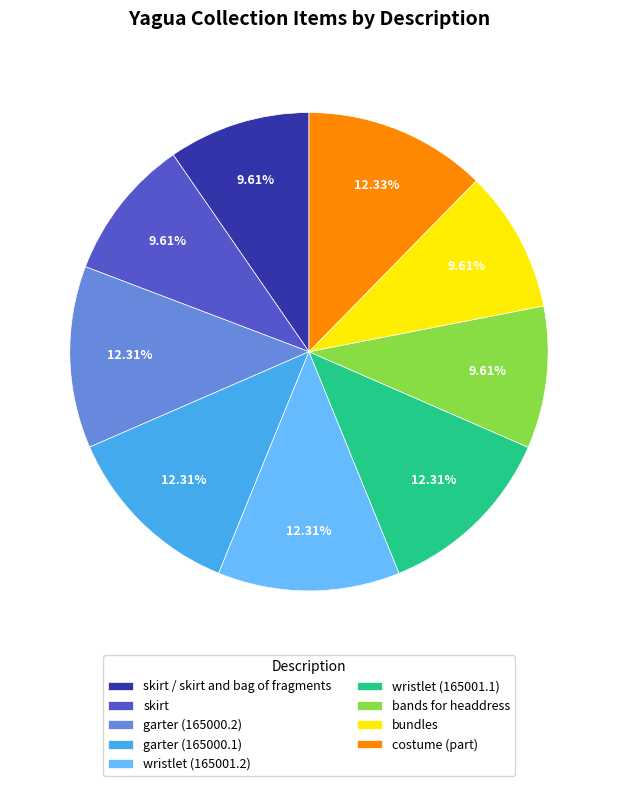

True or false: bands for headdress accounts for 10% of the total.

True